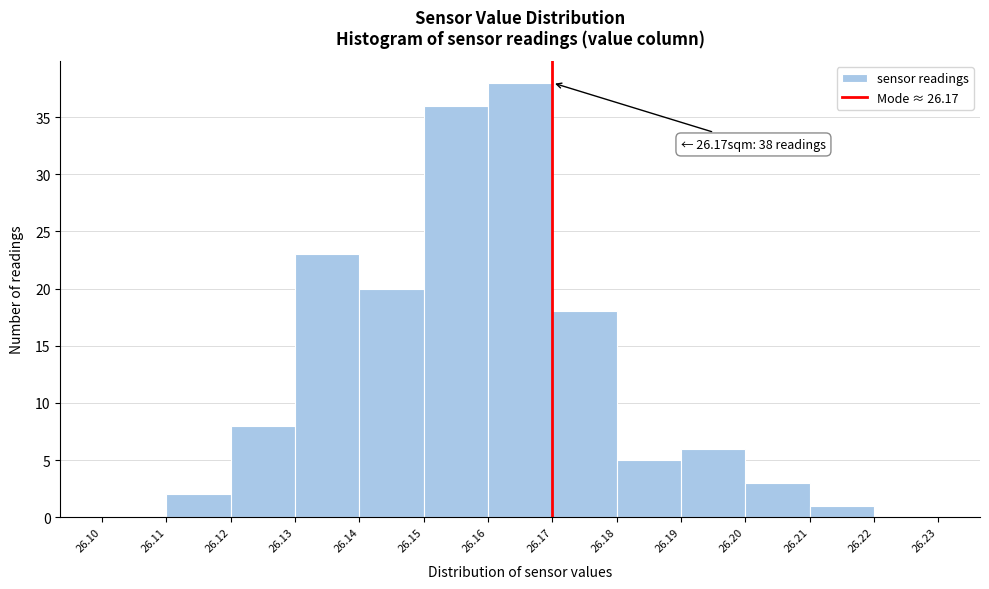

Over which range of the x-axis is the bar tallest?

26.16 to 26.17